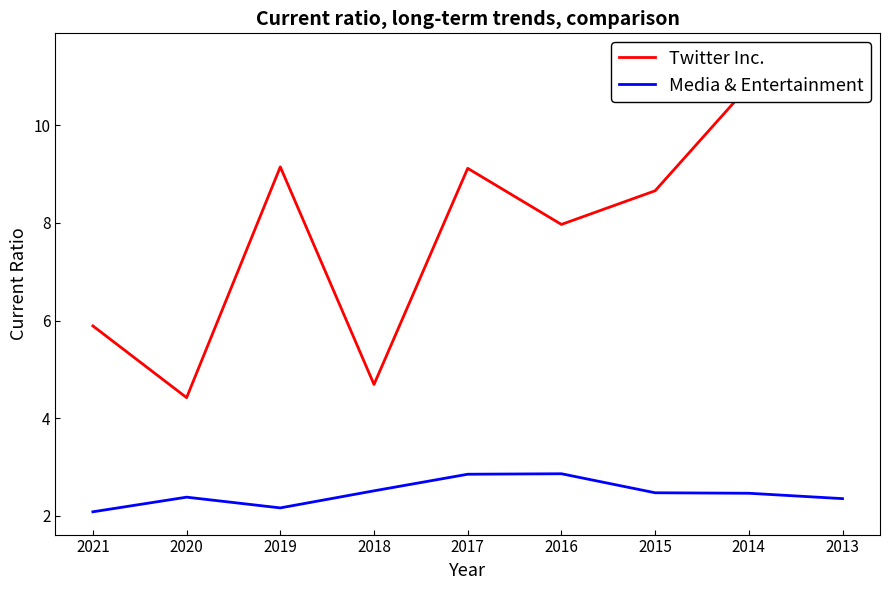

Is the value of Media & Entertainment at 2015 greater than the value of Twitter Inc. at 2020?

No